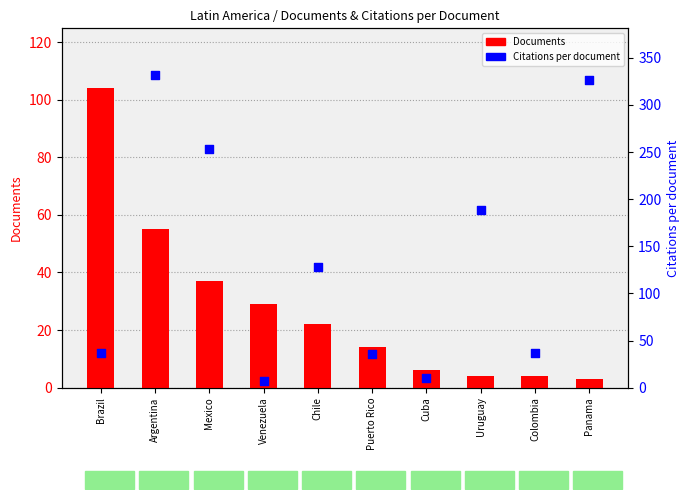

At which category is the sum across all series the highest?

Argentina